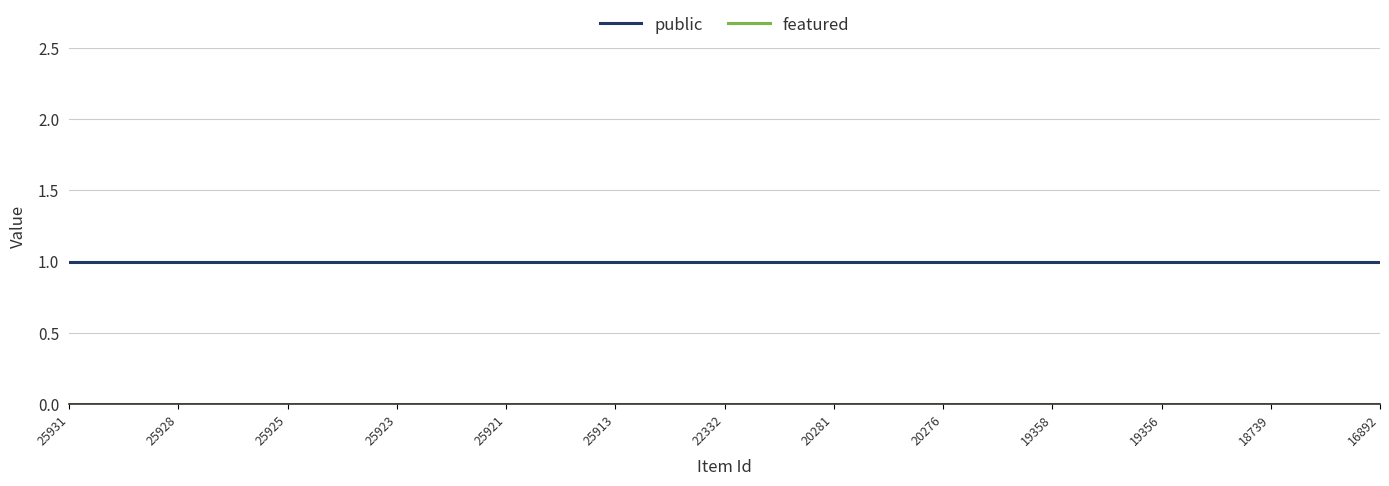

Which series has the largest total across all categories?

public